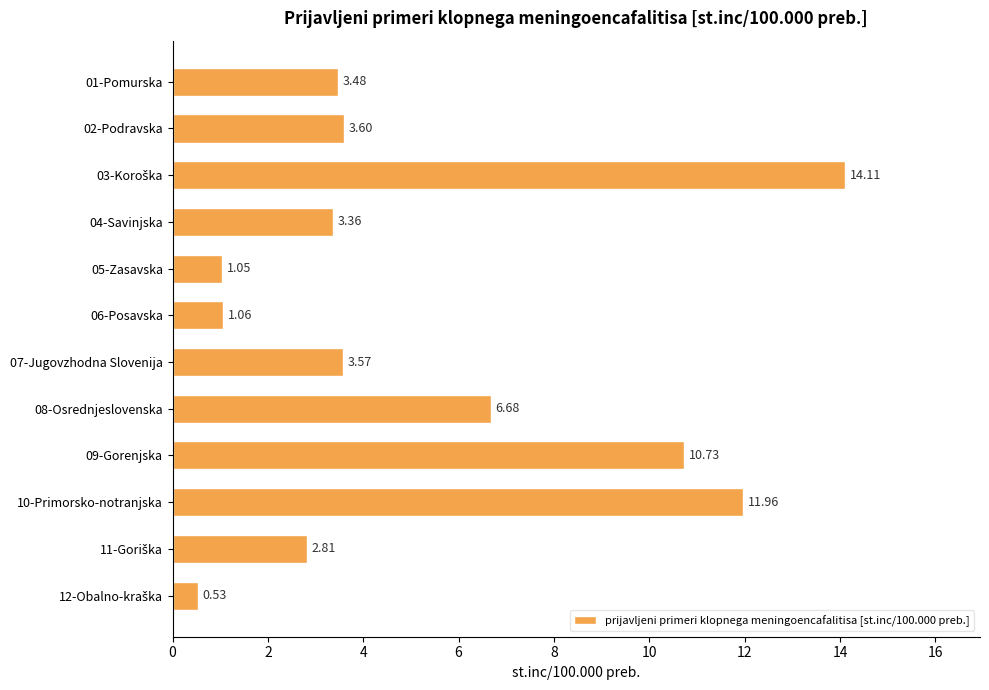

What is the difference between the maximum and minimum values?

13.6